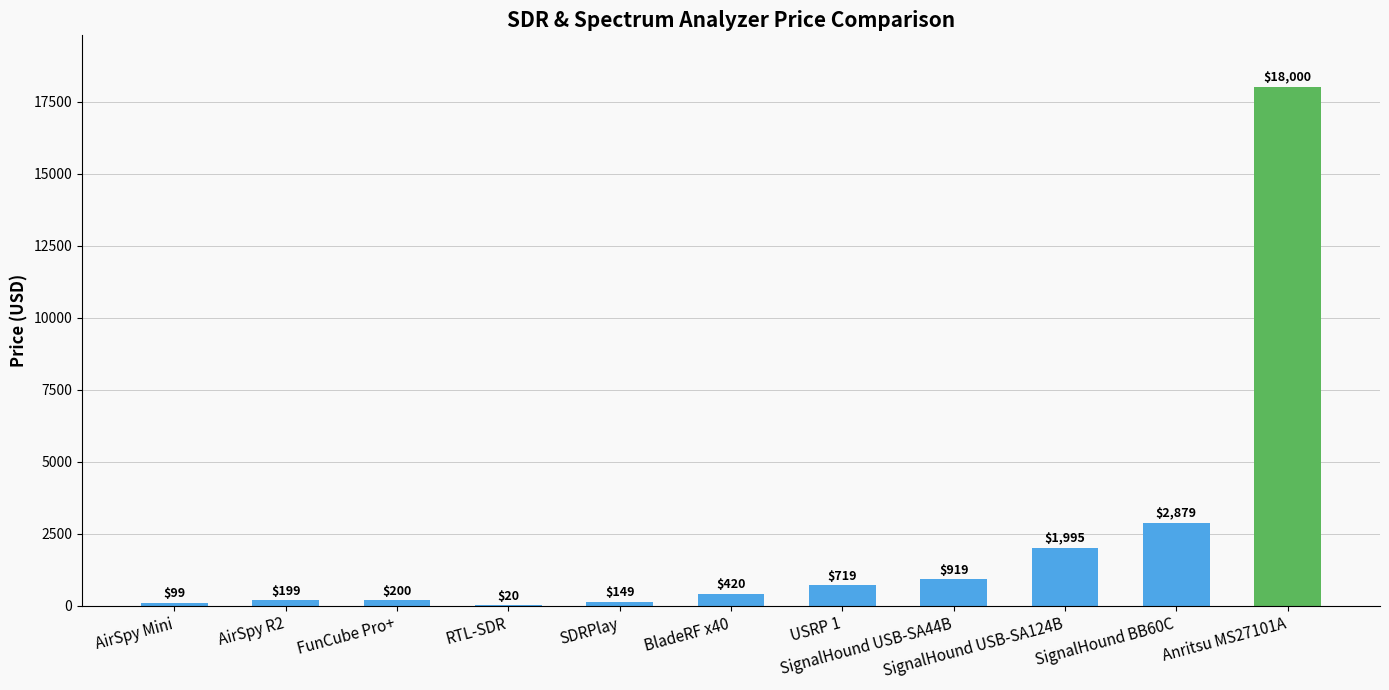

What is the maximum value shown in the chart?

18000